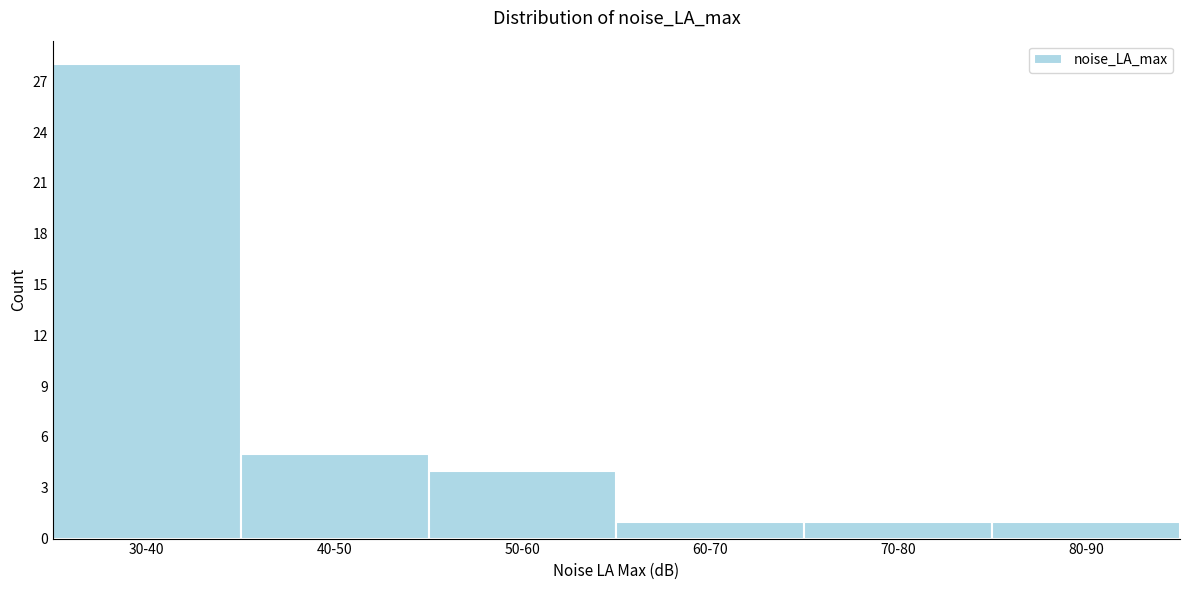

Reading right to left, transcribe all the data shown in this chart.

80-90=1	70-80=1	60-70=1	50-60=4	40-50=5	30-40=28